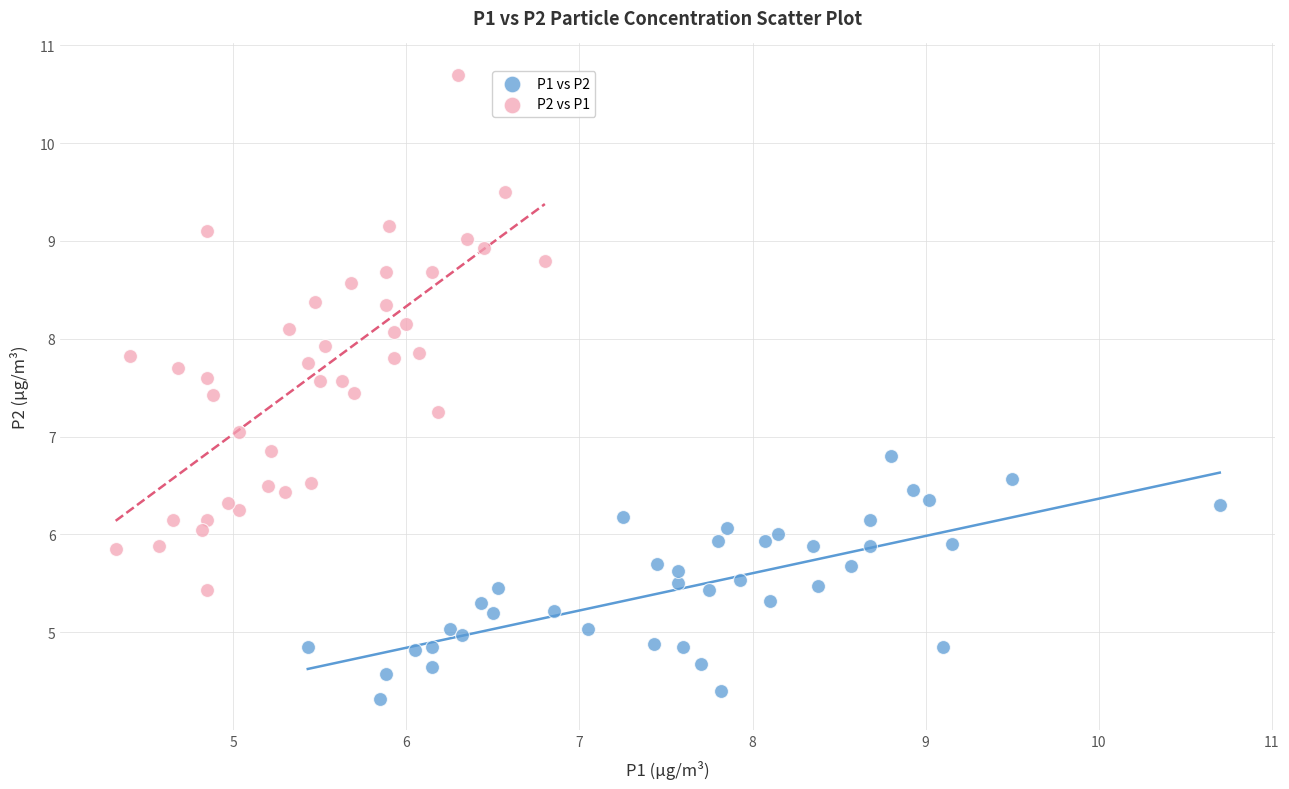

Which series reaches the minimum Y coordinate?

P1 vs P2